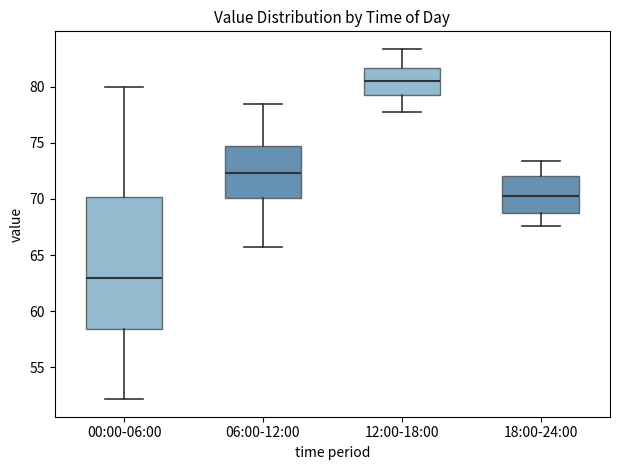

Reading left to right, read every box against the y-axis: the position of its median line, the range the box covers, and the ends of its whiskers. The values are not printed on the chart, so give them approximately, as read against the axis.

00:00-06:00: median 63.0, box 58.5 to 70.0, whiskers 52.0 to 80.0
06:00-12:00: median 72.5, box 70.0 to 74.5, whiskers 65.5 to 78.5
12:00-18:00: median 80.5, box 79.5 to 81.5, whiskers 78.0 to 83.5
18:00-24:00: median 70.5, box 69.0 to 72.0, whiskers 67.5 to 73.5